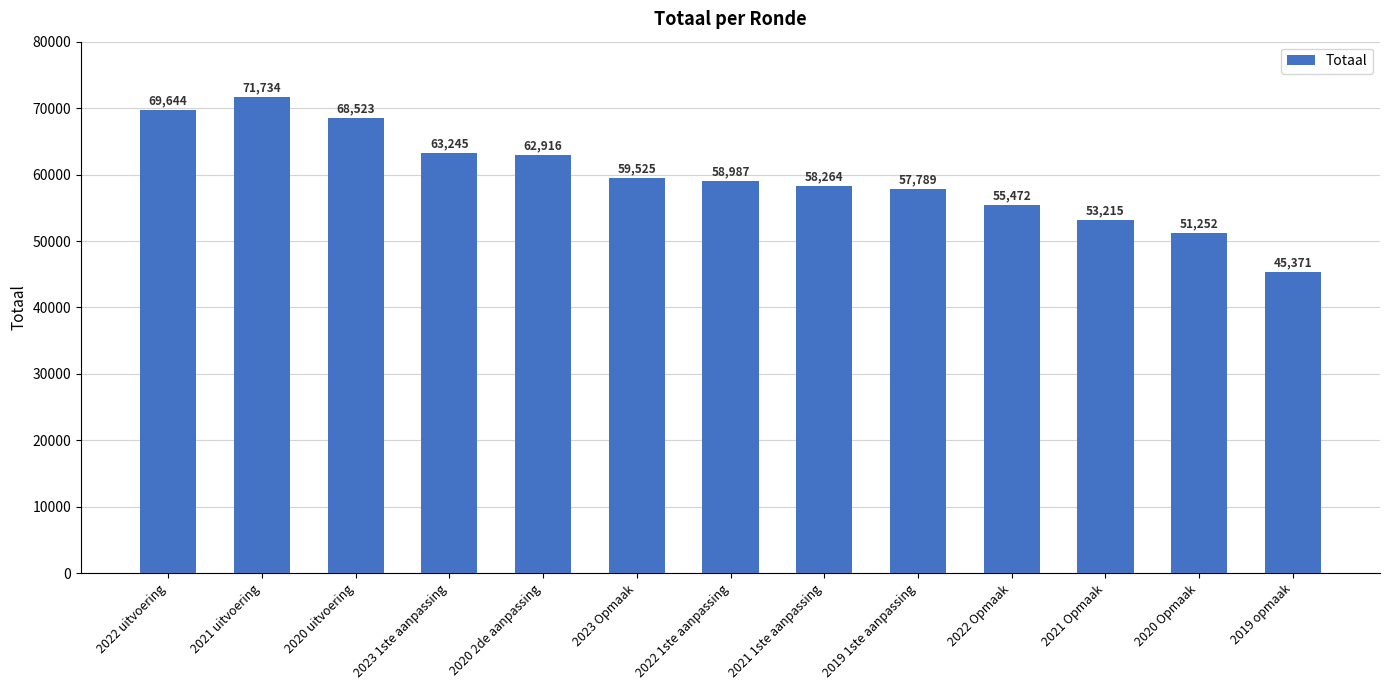

What is the greatest value displayed?

71734